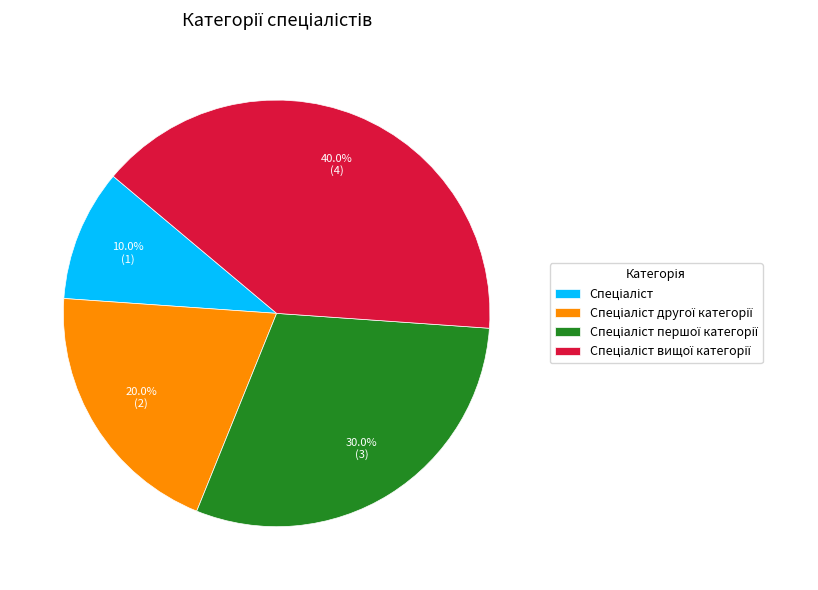

Is there any slice that represents more than half of the pie?

No